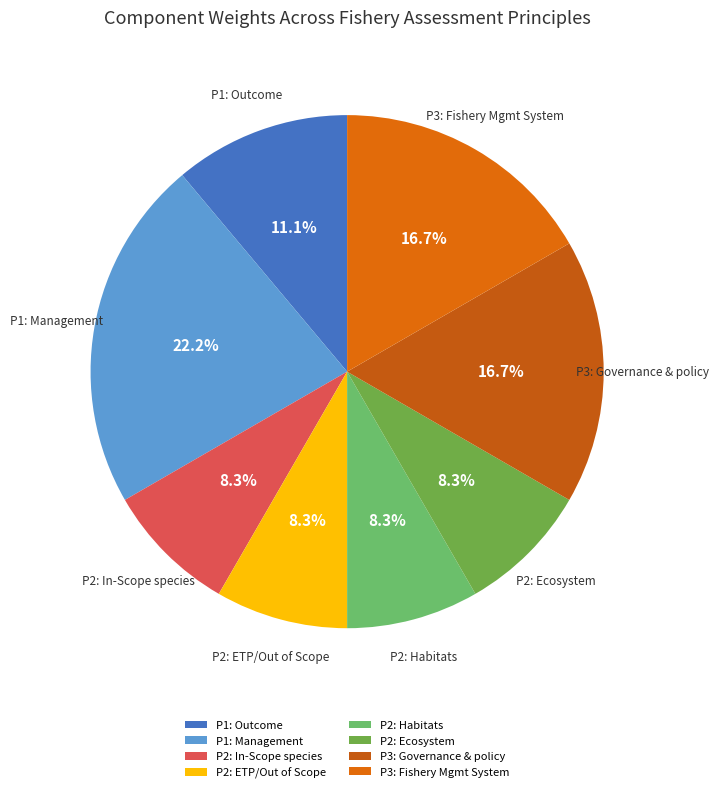

Is there any slice that represents more than half of the pie?

No